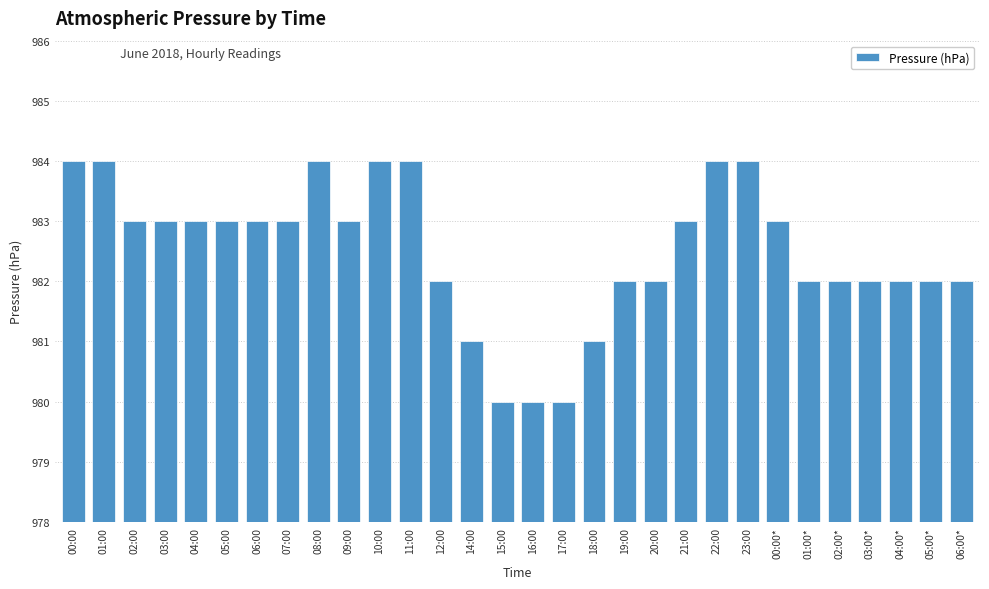

What is the greatest value displayed?

984